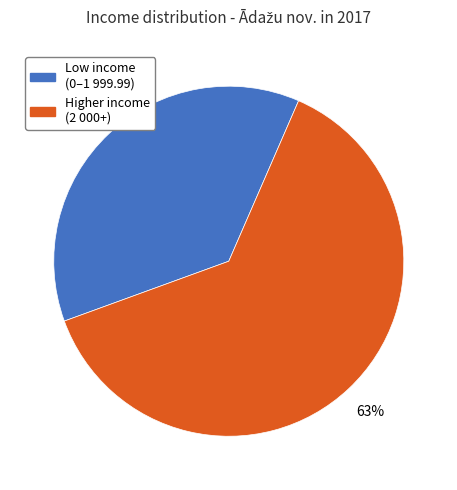

The Higher income (2 000+) slice represents 63% of the pie. True or false?

True